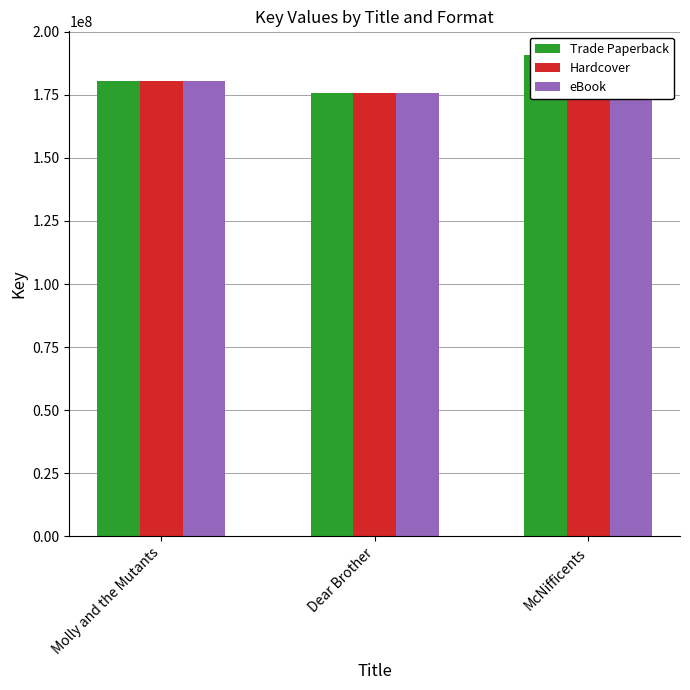

Is it true that Trade Paperback equals 106058985 at Dear Brother?

False